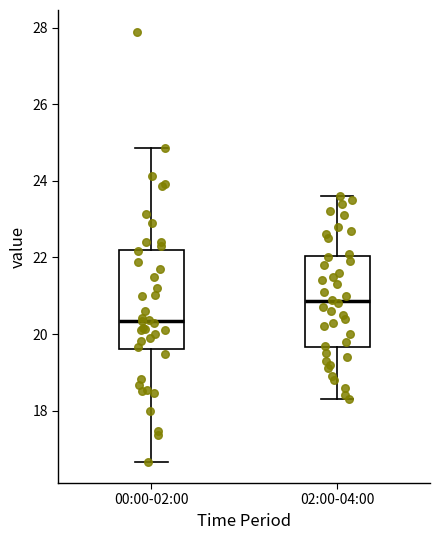

Comparing the boxes themselves (not the whiskers), which one is the tallest?

00:00-02:00